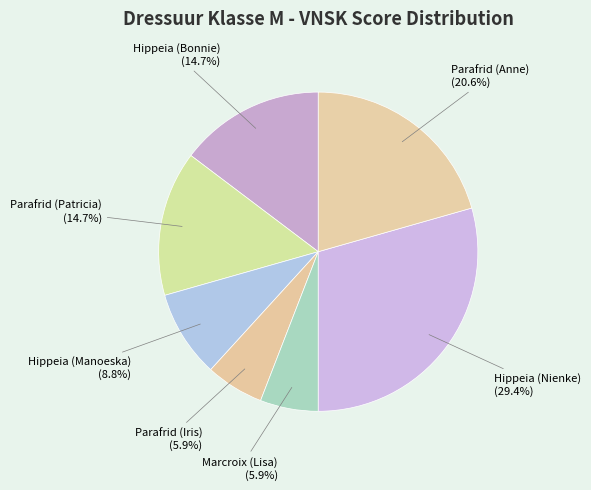

Is it true that Hippeia (Bonnie) is 25% of the pie?

False